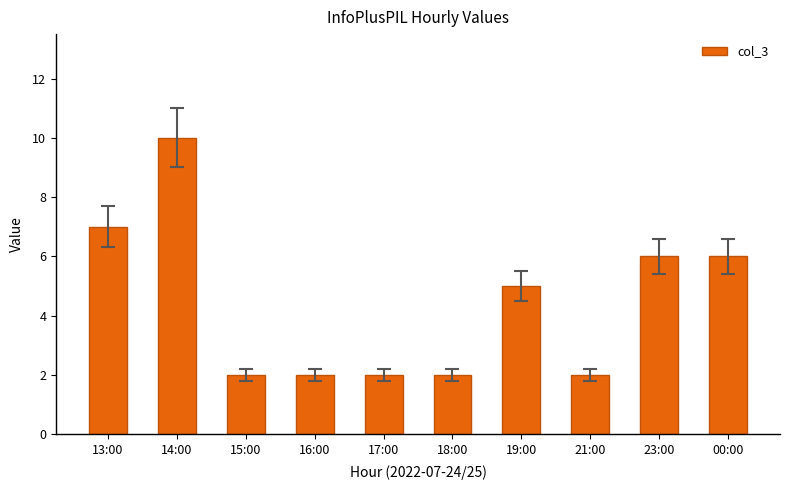

Reading left to right, list all the values displayed in this chart.

7	10	2	2	2	2	5	2	6	6